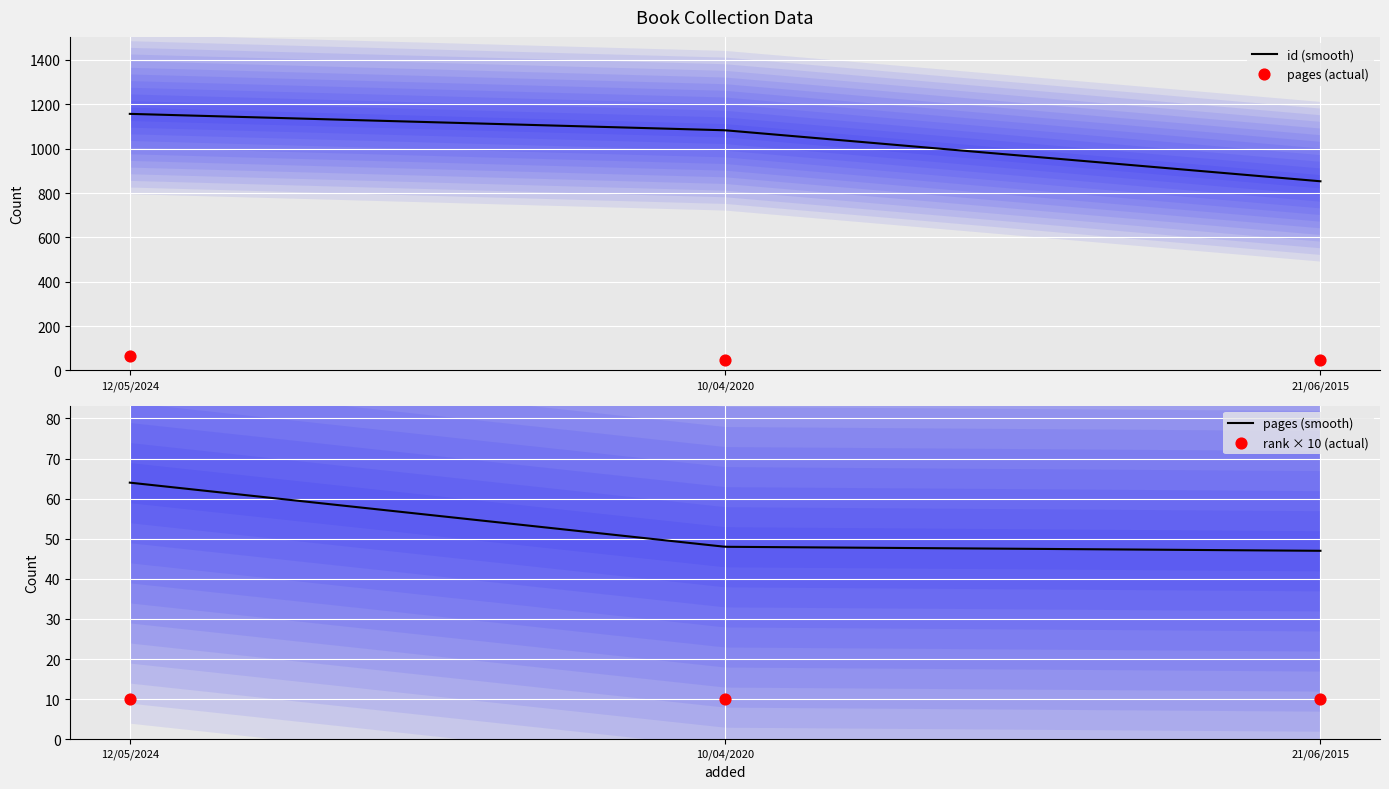

Which series contains the lowest Y value?

rank